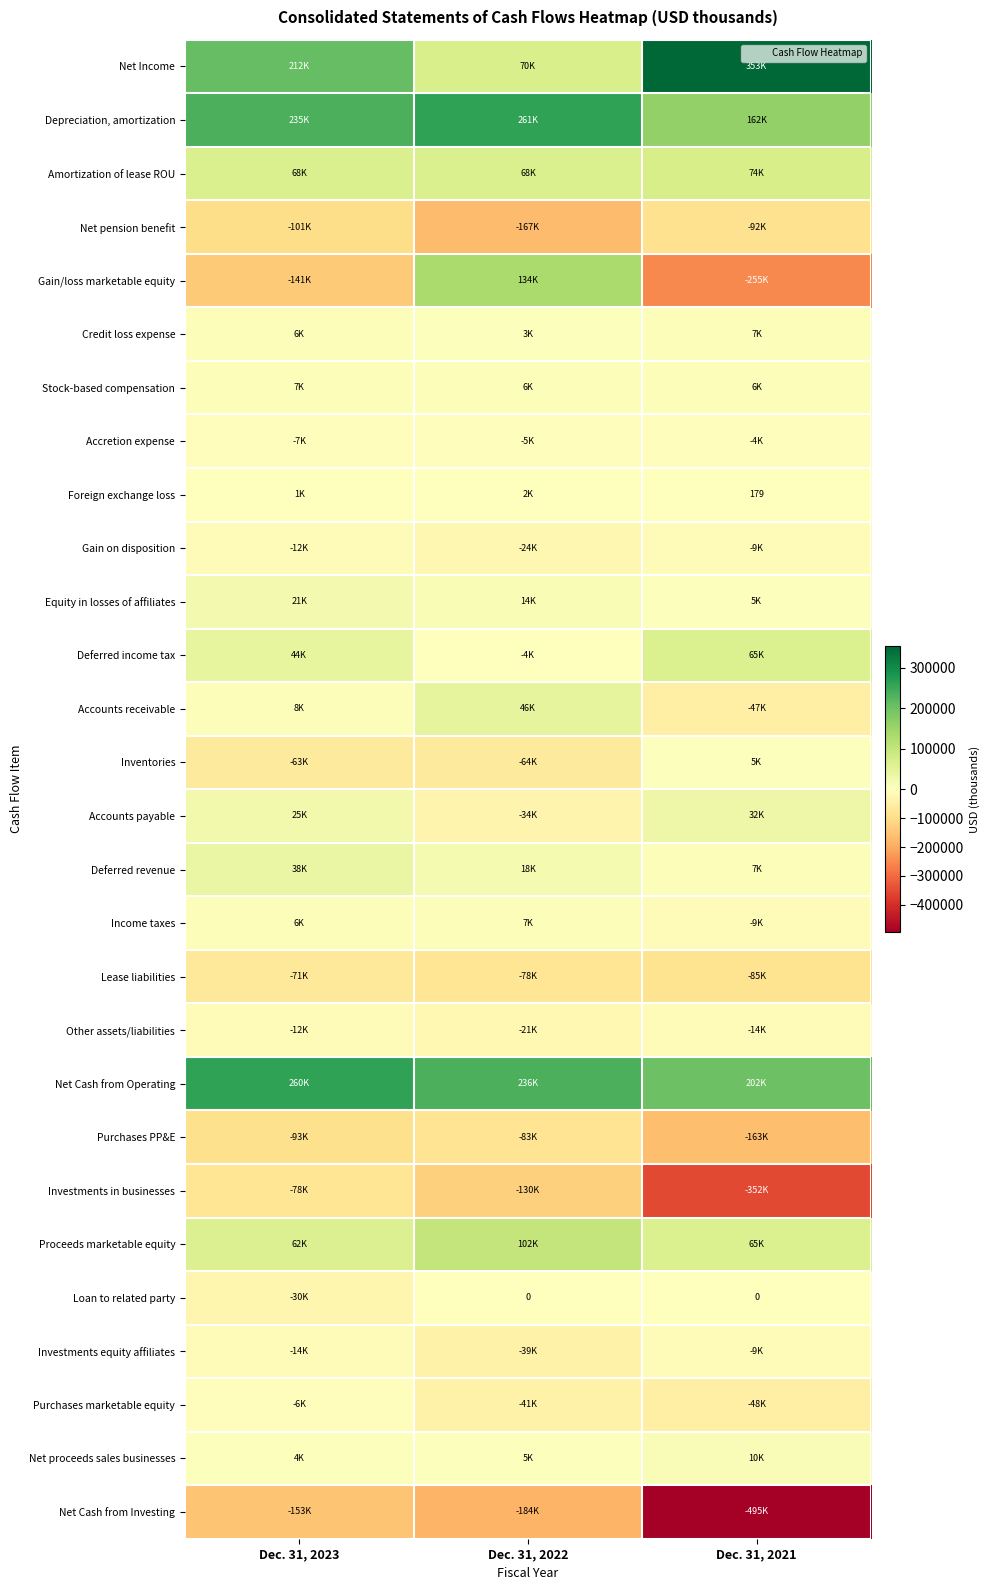

Which series changed the most between Dec. 31, 2022 and Dec. 31, 2021?

Gain/loss marketable equity